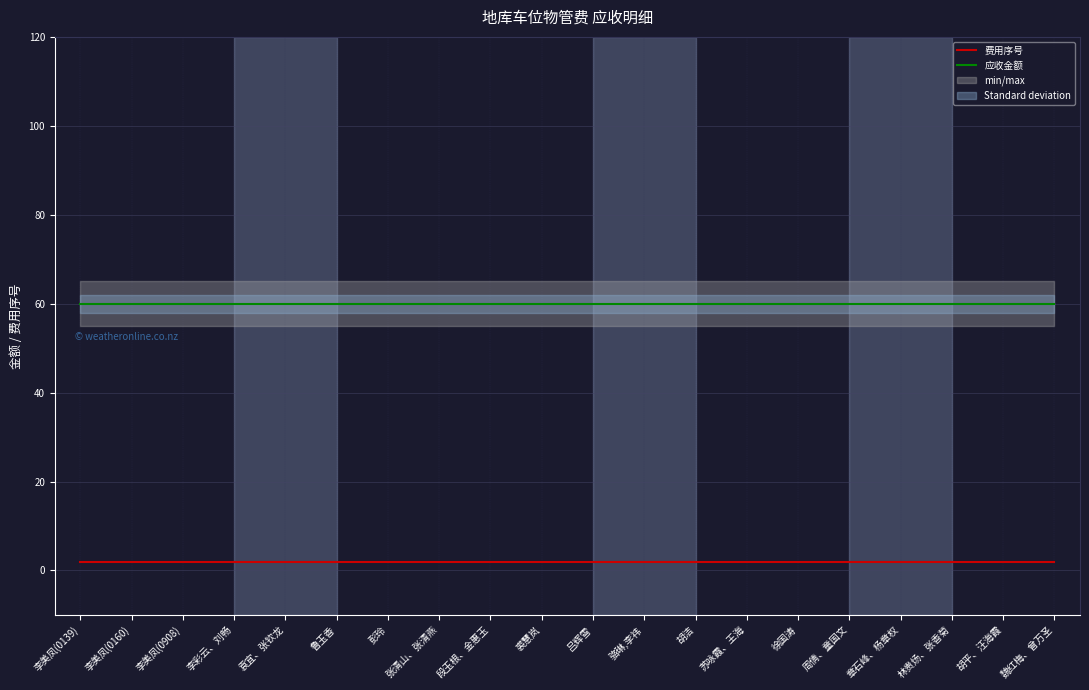

What is the average value of the 费用序号 series?

2